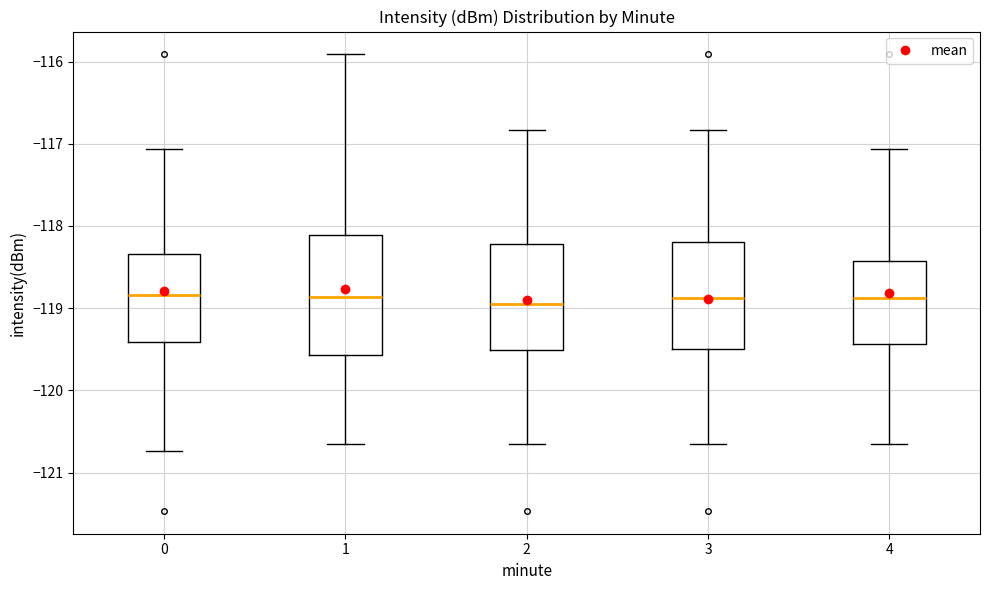

Reading left to right, read every box against the y-axis: the position of its median line, the range the box covers, and the ends of its whiskers. The values are not printed on the chart, so give them approximately, as read against the axis.

0: median -118.8, box -119.4 to -118.3, whiskers -120.7 to -117.1
1: median -118.9, box -119.6 to -118.1, whiskers -120.7 to -115.9
2: median -119.0, box -119.5 to -118.2, whiskers -120.7 to -116.8
3: median -118.9, box -119.5 to -118.2, whiskers -120.7 to -116.8
4: median -118.9, box -119.4 to -118.4, whiskers -120.7 to -117.1